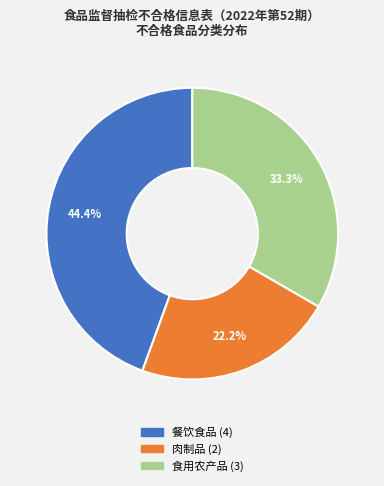

Count the number of slices in the pie.

3